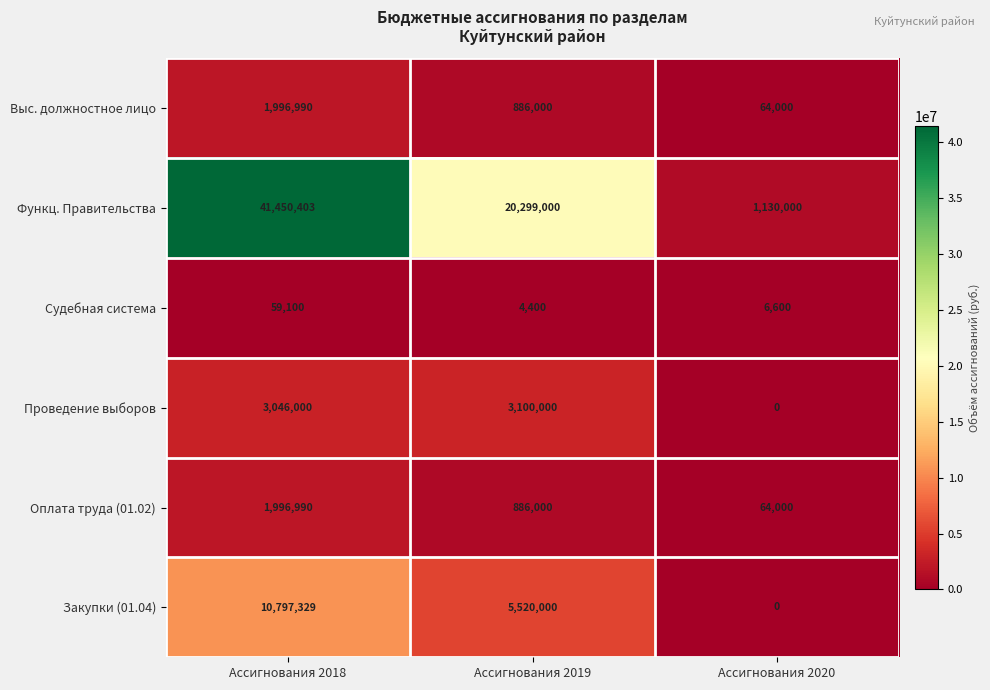

Count the number of data series in this chart.

6